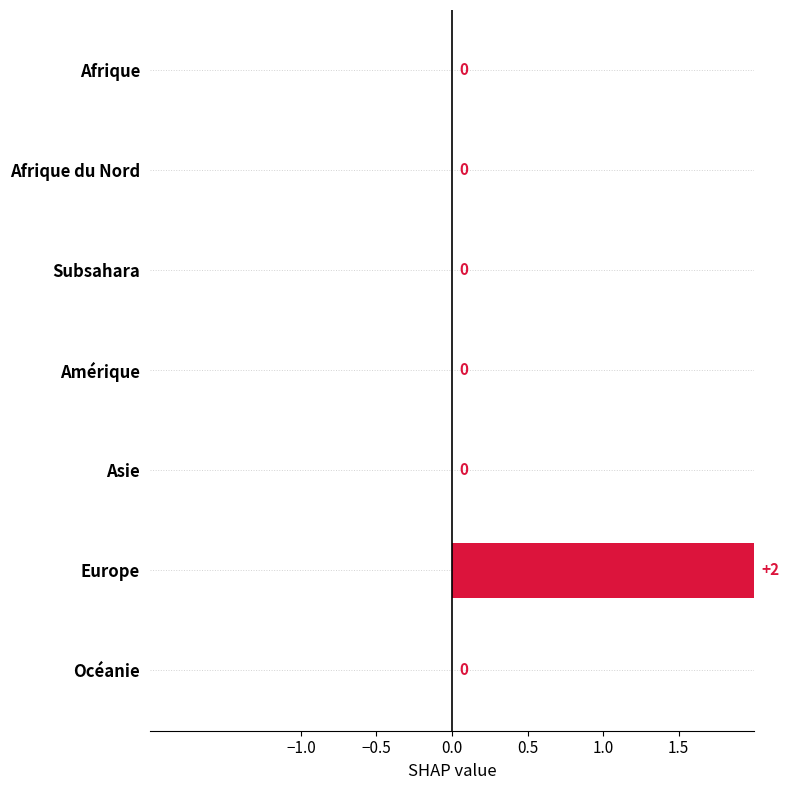

Which category has the highest value across all series?

Europe